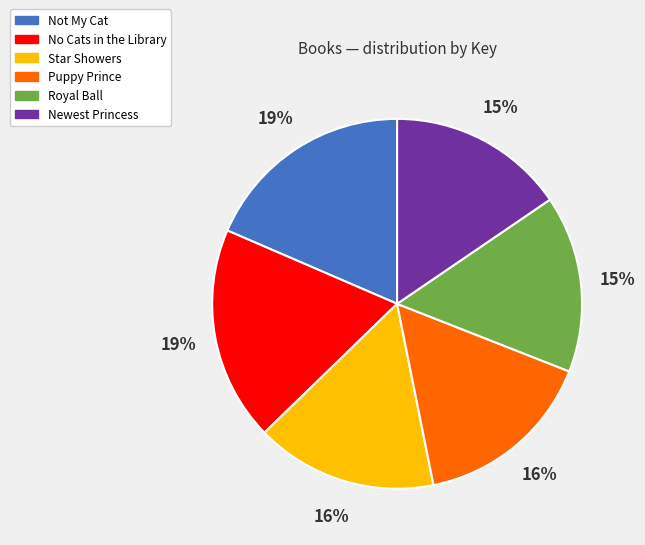

How many slices are in this pie chart?

6